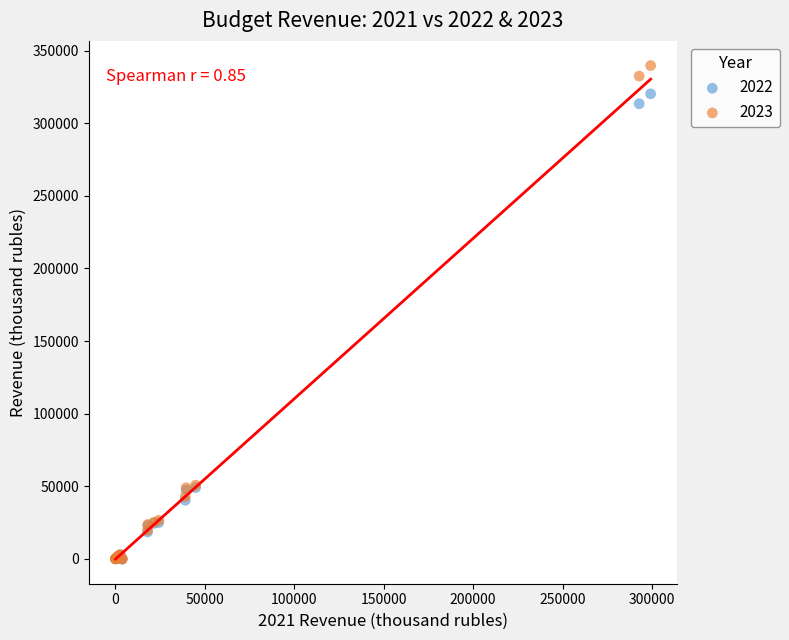

Which series has the largest Y range (max minus min)?

2023